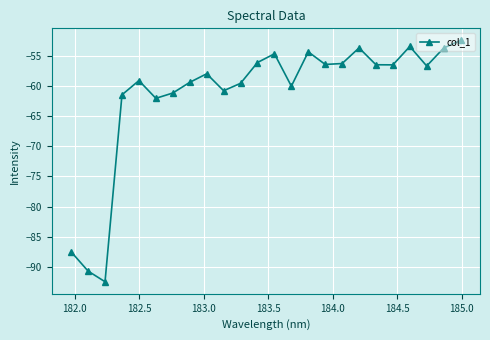

What is the maximum value shown in the chart?

-52.5